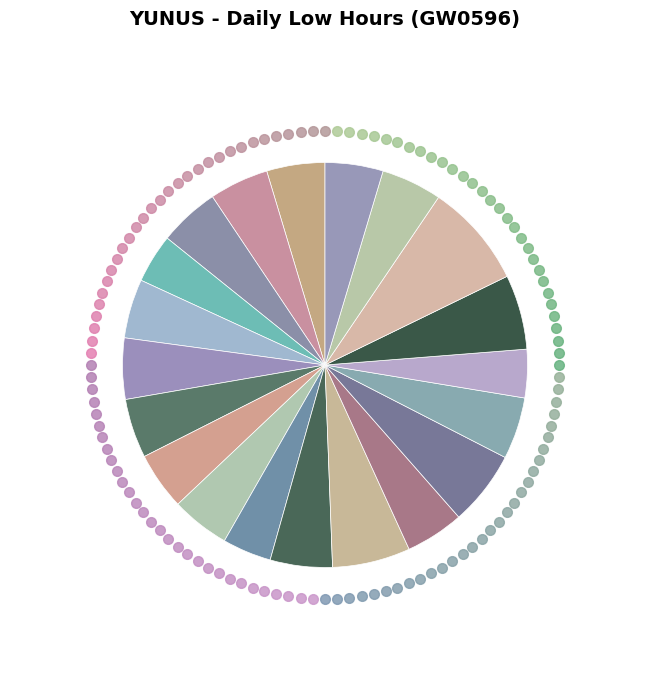

Rank the categories by value from highest to lowest.

19-Tue, 12-Tue, 14-Thu, 18-Mon, 11-Mon, 15-Fri, 5-Tue, 2-Sat, 20-Wed, 1-Fri, 7-Thu, 4-Mon, 9-Sat, 13-Wed, 30-Wed, 22-Fri, 8-Fri, 3-Sun, 10-Sun, 17-Sun, 29-Tue